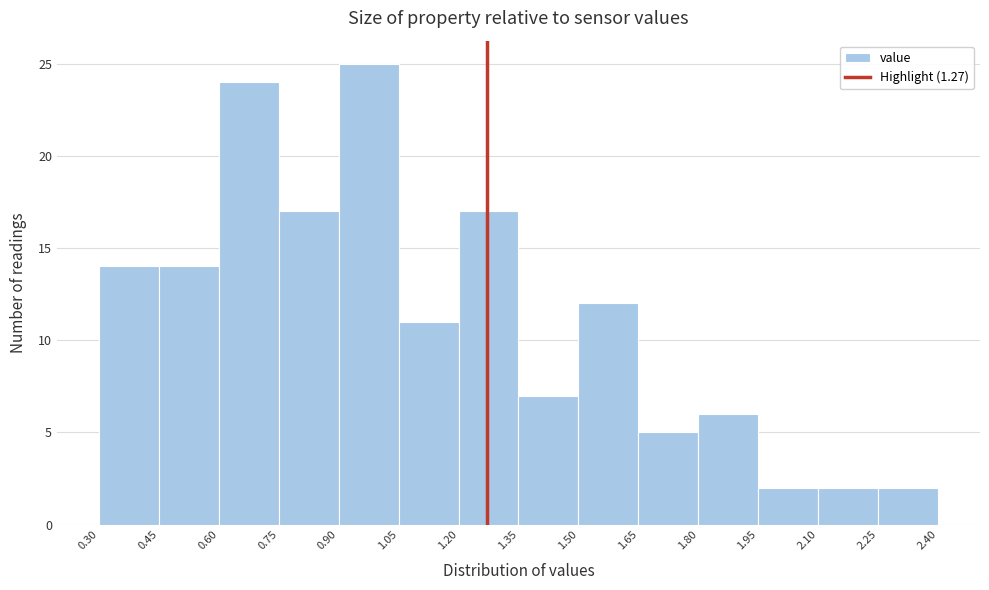

Over which range of the x-axis is the bar tallest?

0.90 to 1.05